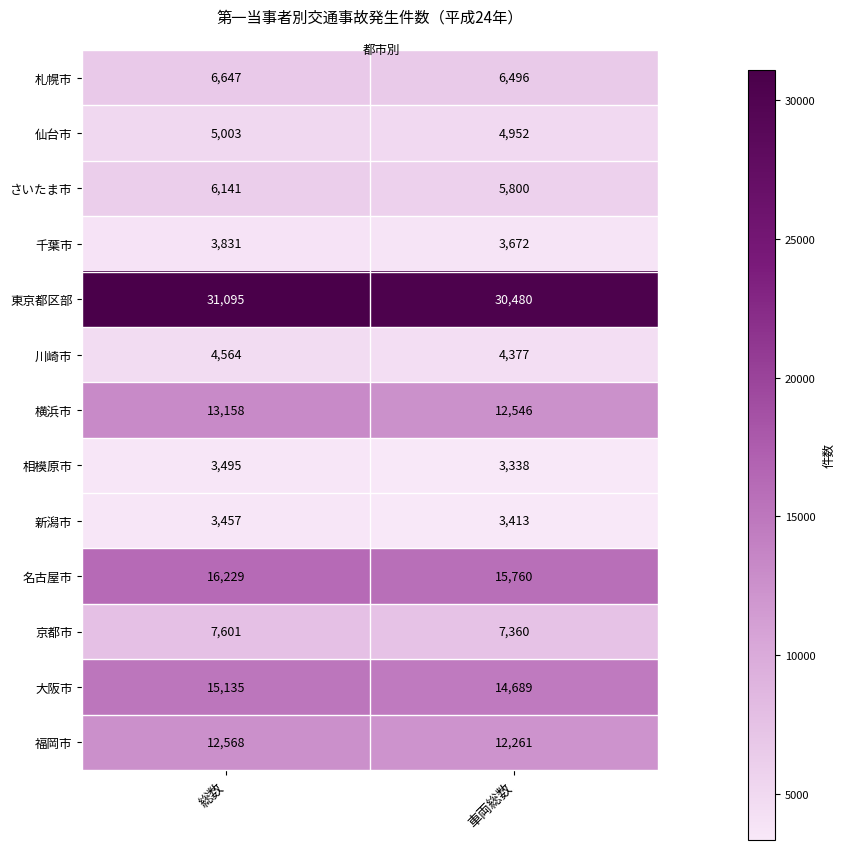

Which series has the largest total across all categories?

東京都区部